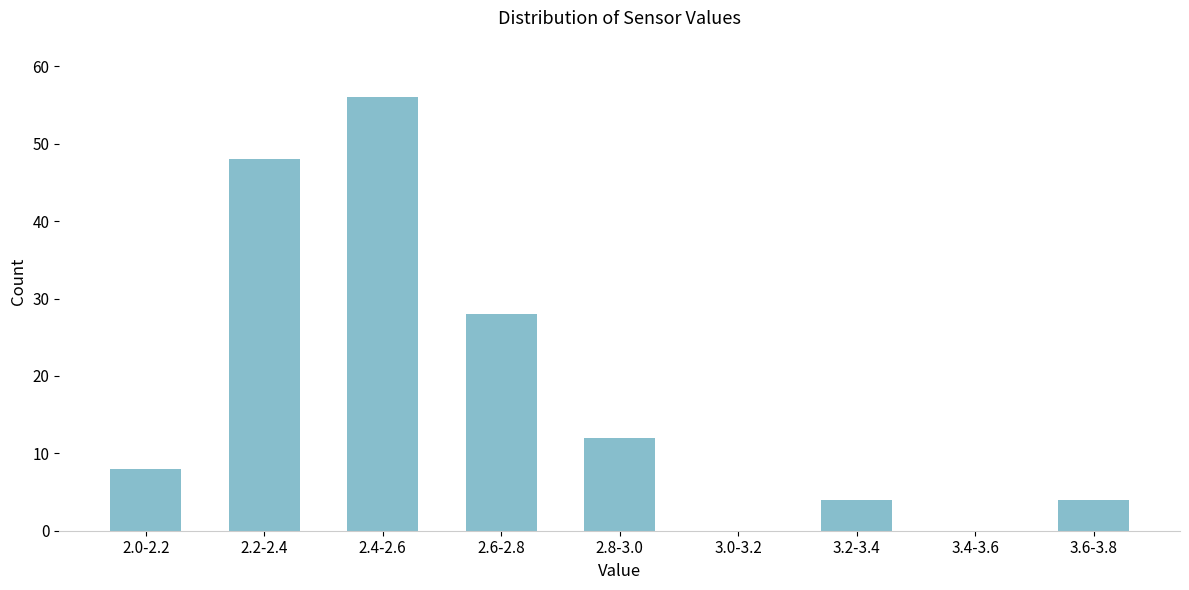

Reading left to right, transcribe all the data shown in this chart.

2.0-2.2=8	2.2-2.4=48	2.4-2.6=56	2.6-2.8=28	2.8-3.0=12	3.0-3.2=0	3.2-3.4=4	3.4-3.6=0	3.6-3.8=4